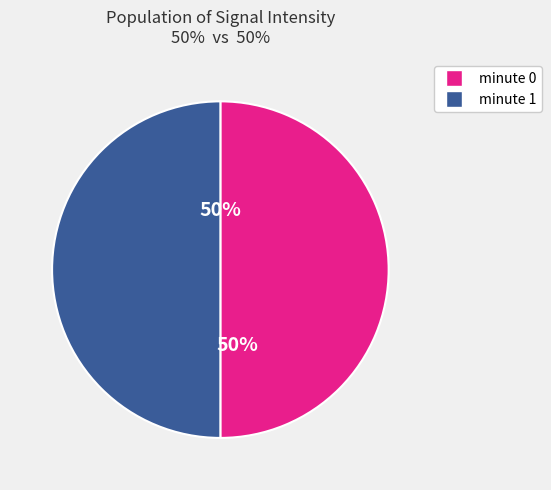

How many slices are in this pie chart?

2